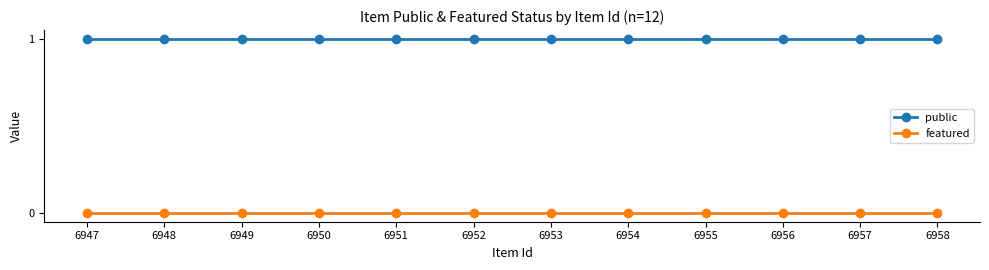

What is the highest value of the public series?

1